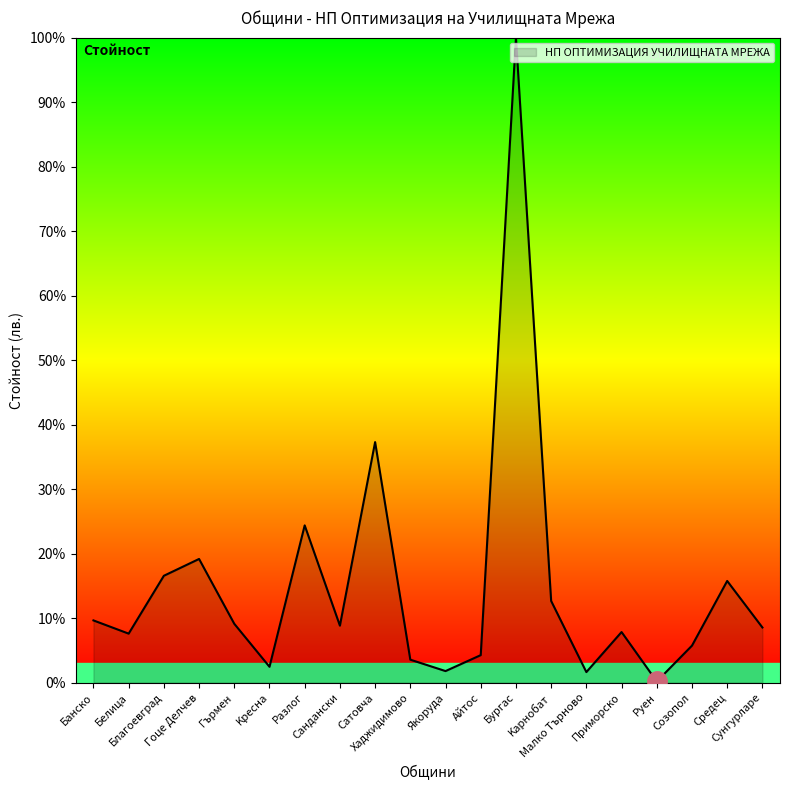

What is the ratio of the value at Гърмен to the value at Приморско?

1.2